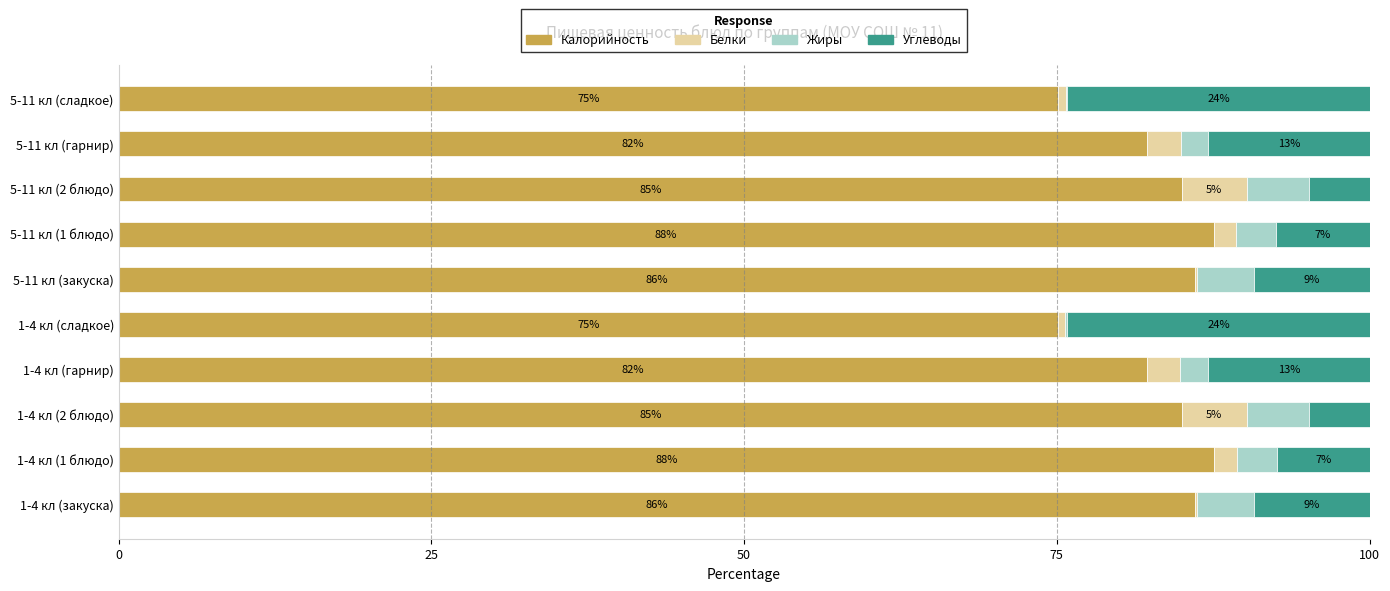

Read the Калорийность value at 1-4 кл (1 блюдо).

87.6